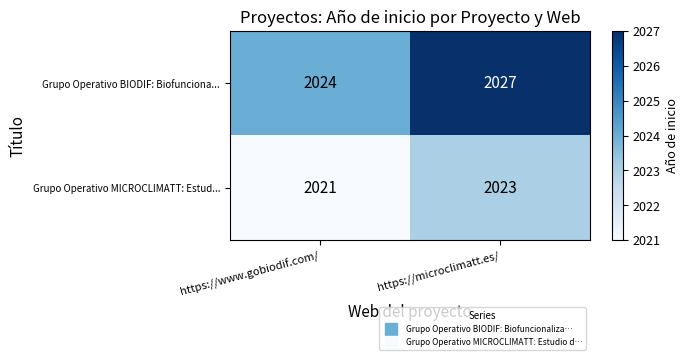

Where is Grupo Operativo MICROCLIMATT: Estud... nearest to the value 2022?

https://www.gobiodif.com/